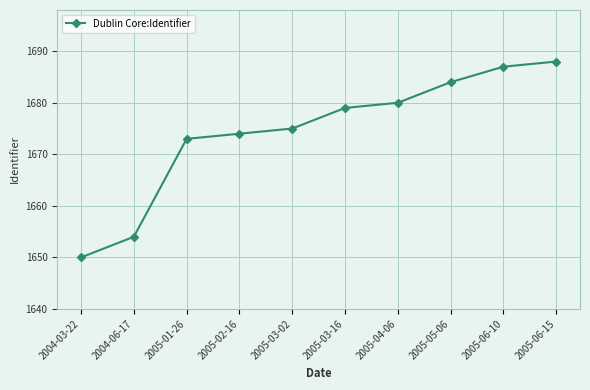

Which category has the lowest value across all series?

2004-03-22